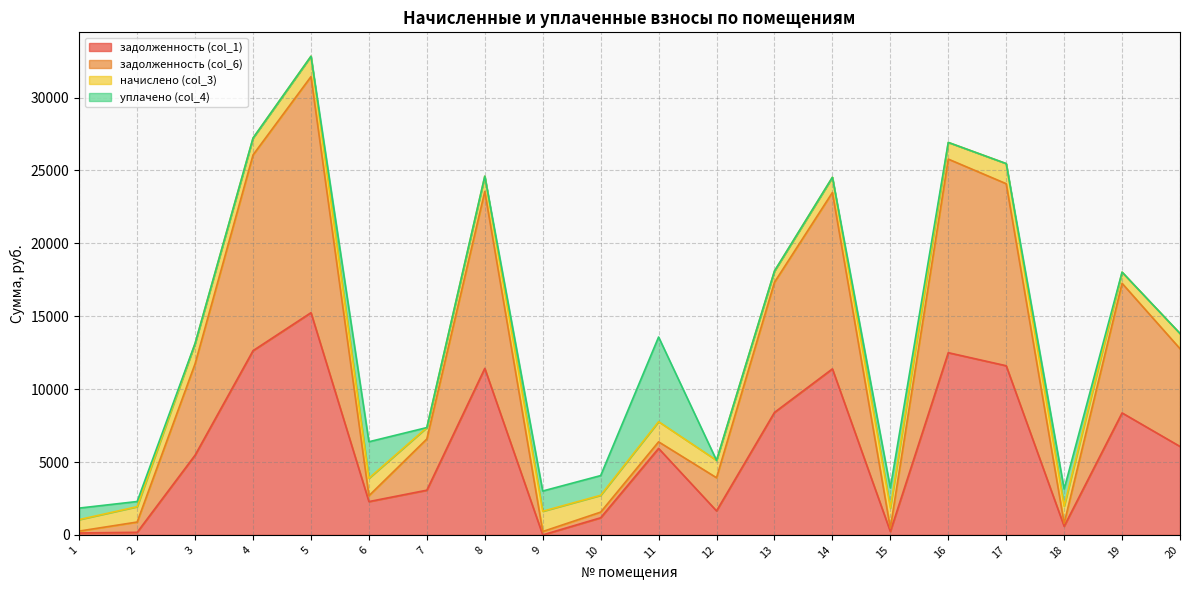

At which category is the sum across all series the highest?

5